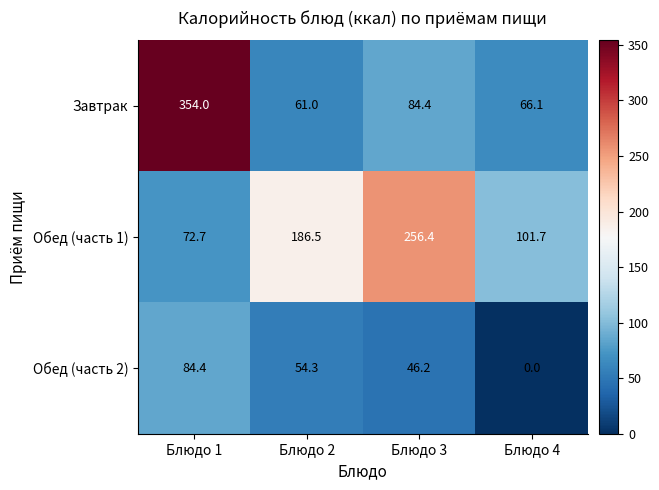

Is it true that Завтрак equals 354.0 at Блюдо 1?

True